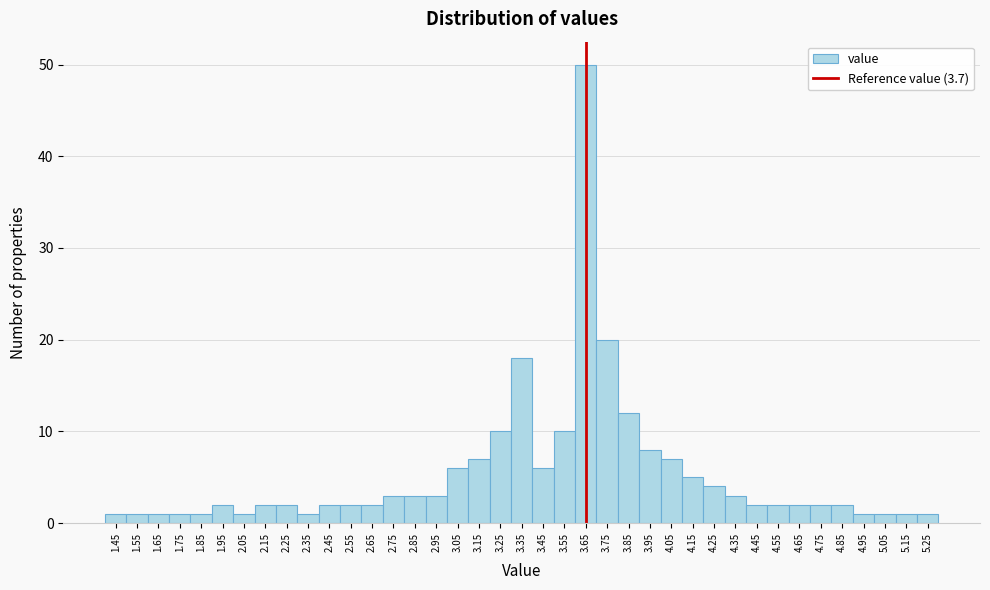

What is the change in value from 2.75 to 3.95?

+5